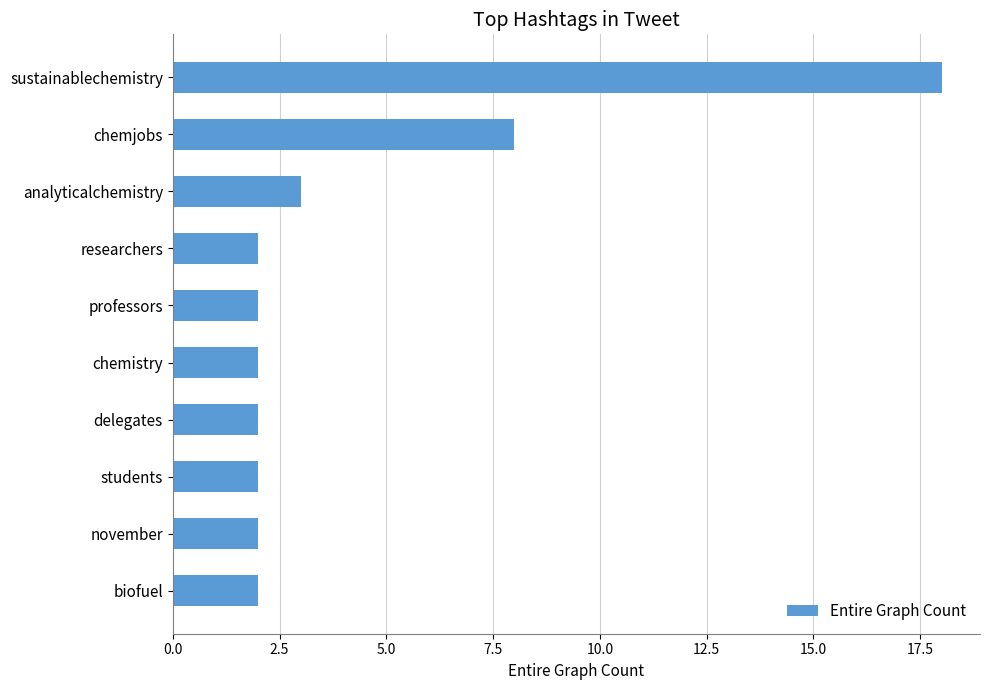

The value at sustainablechemistry is 7. True or false?

False